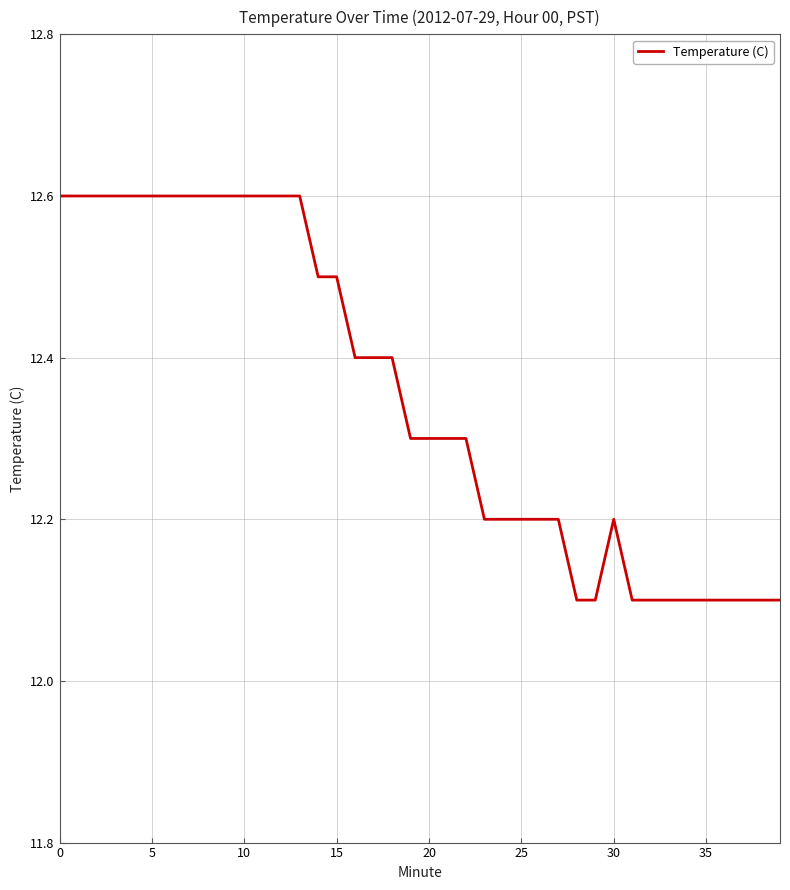

What is the minimum value shown in the chart?

12.1